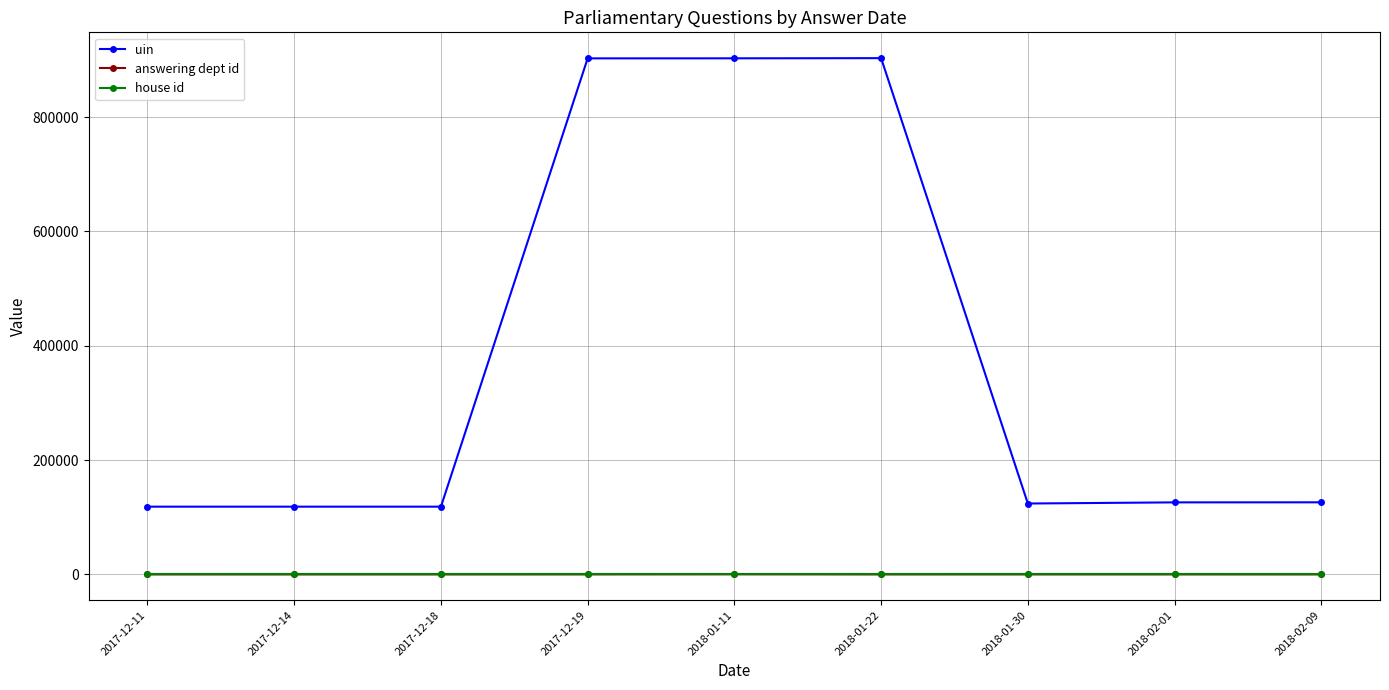

How many lines are shown in the chart?

3